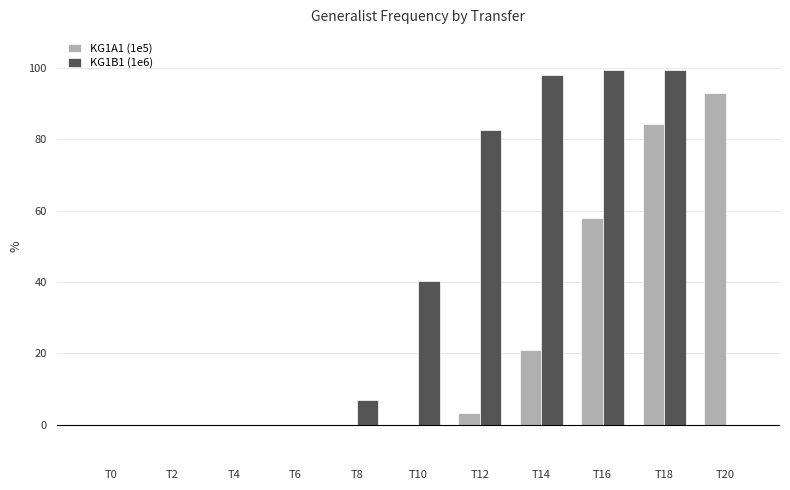

How many groups of bars are there?

11